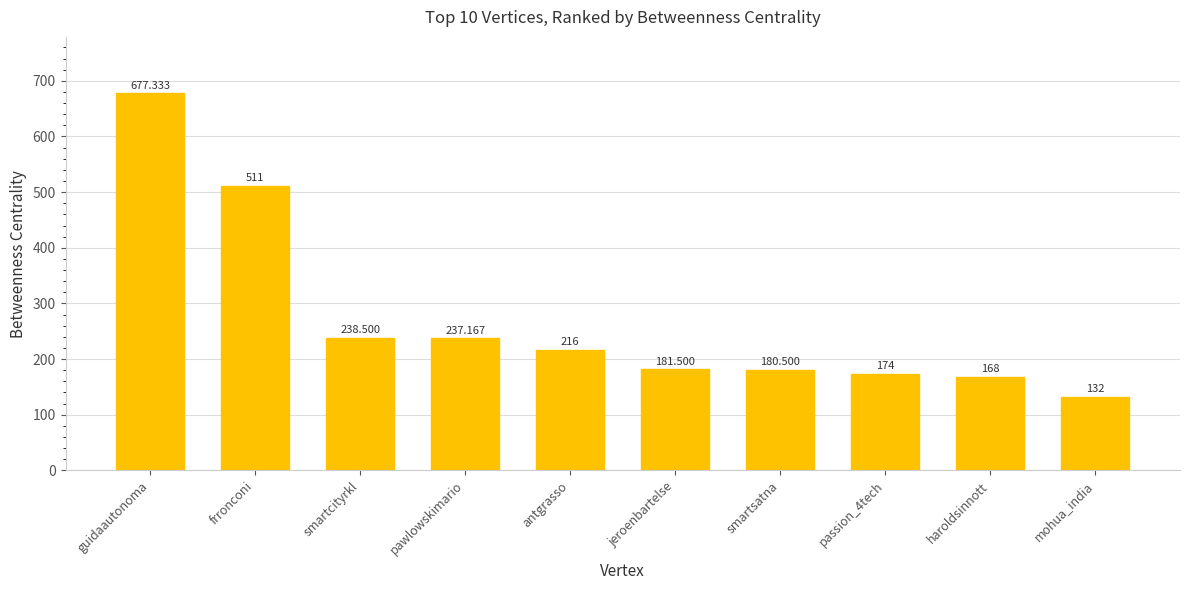

Which has a higher value, smartsatna or mohua_india?

smartsatna